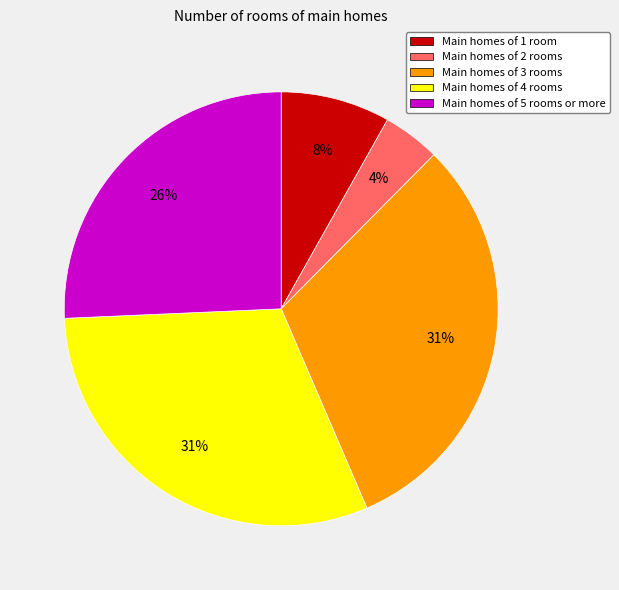

Is there any slice that represents more than half of the pie?

No